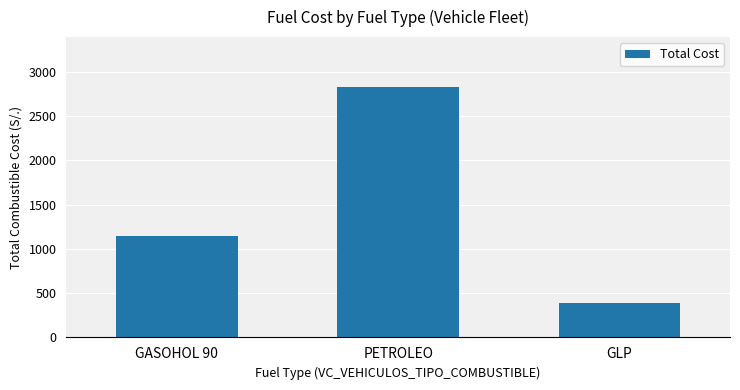

What position from the right is GASOHOL 90?

3